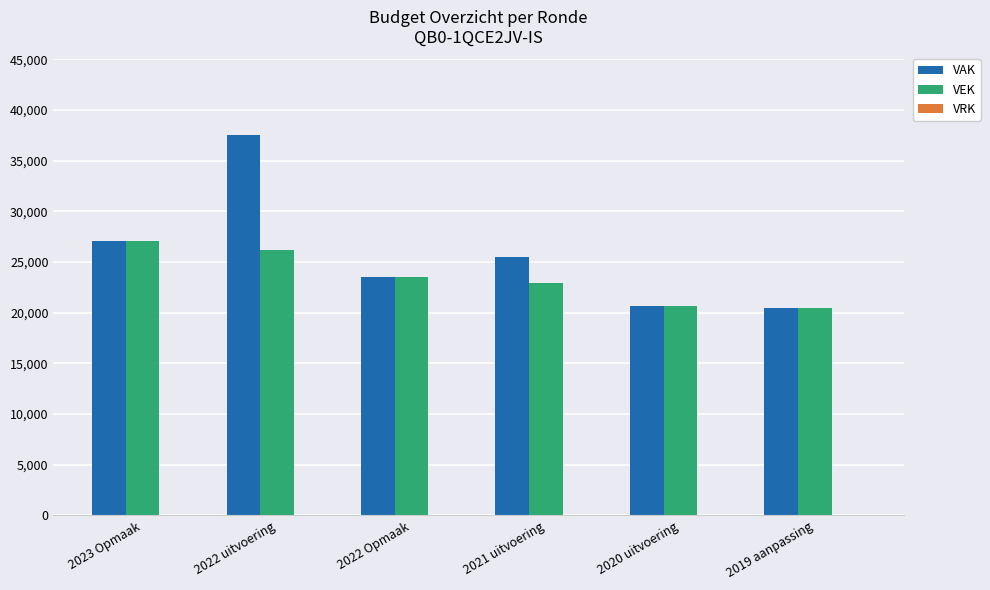

What is the lowest value of the VEK series?

20430